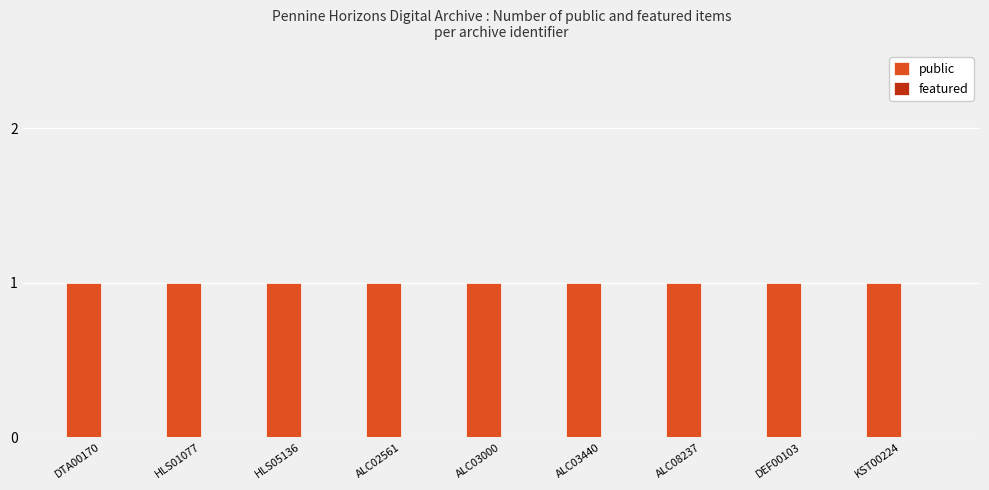

Which category has the highest value in the featured series?

DTA00170